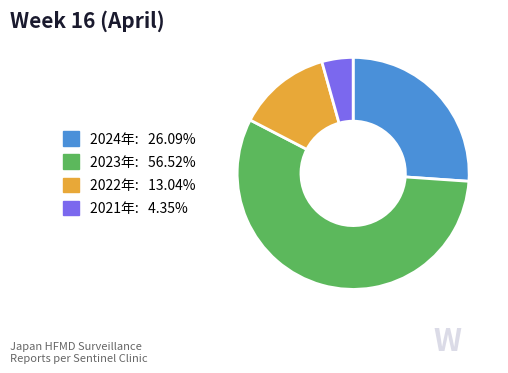

Does any single category account for the majority?

Yes